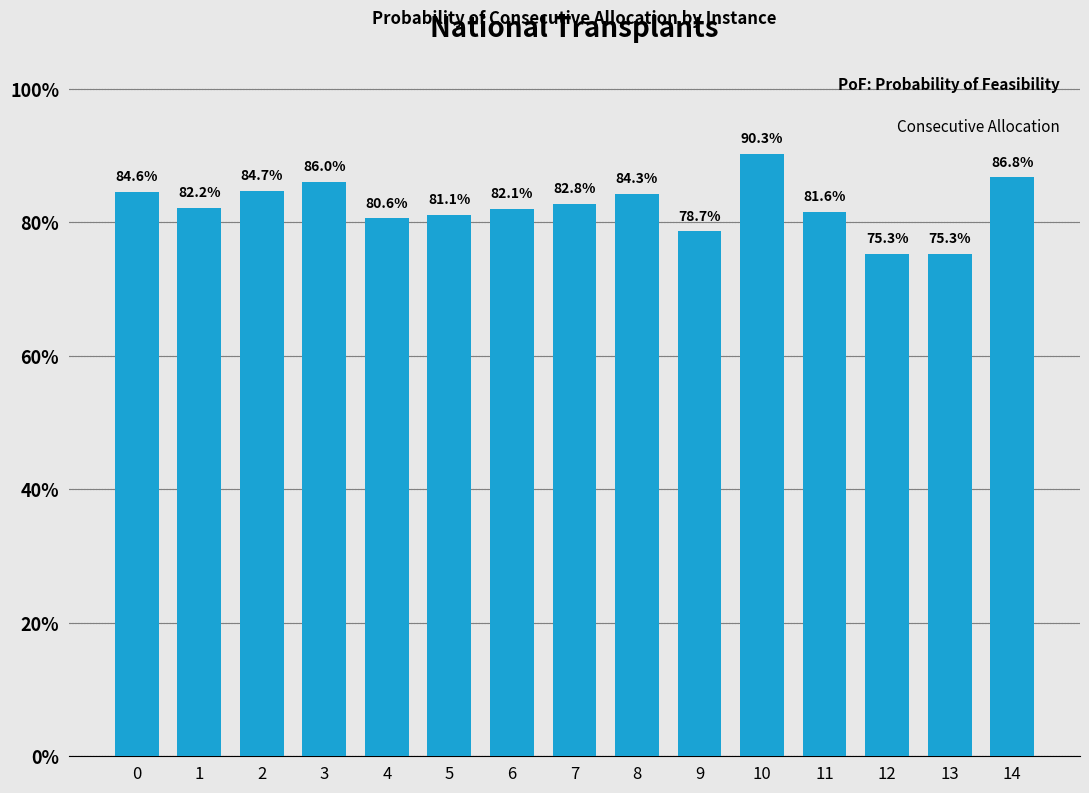

Rank the categories by value from highest to lowest.

10, 14, 3, 2, 0, 8, 7, 1, 6, 11, 5, 4, 9, 12, 13